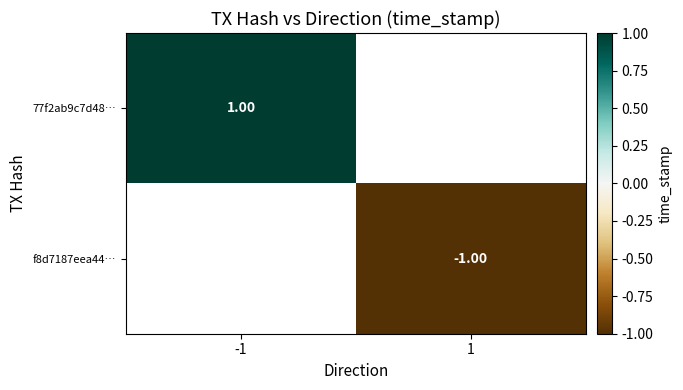

Which category has the highest value in the 77f2ab9c7d48… series?

-1